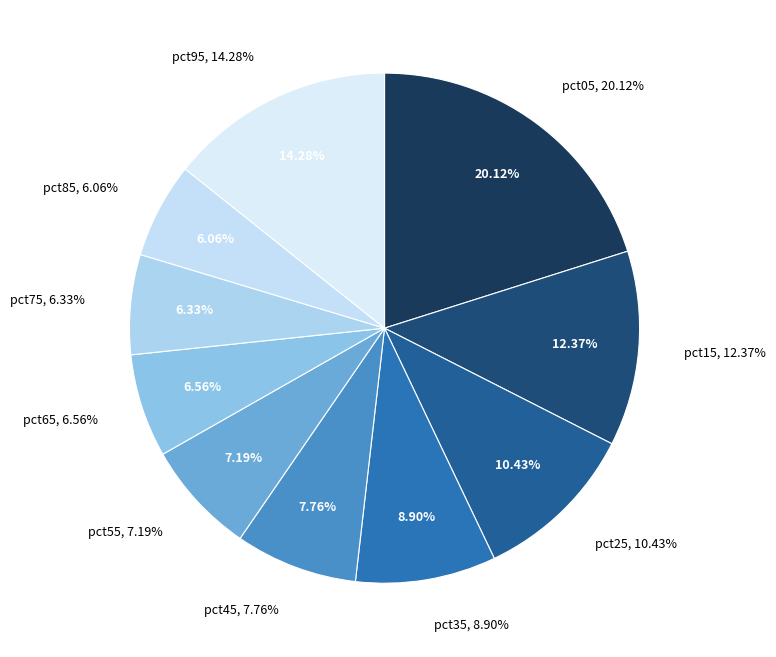

How many segments does this pie chart have?

10